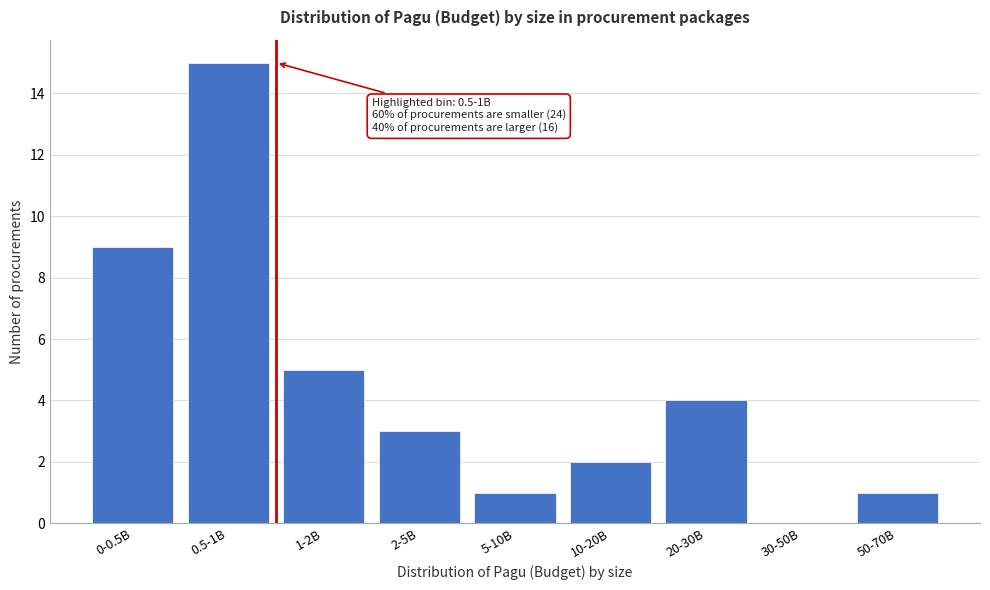

Reading left to right, what are all the values shown in this chart?

0-0.5B=9	0.5-1B=15	1-2B=5	2-5B=3	5-10B=1	10-20B=2	20-30B=4	30-50B=0	50-70B=1